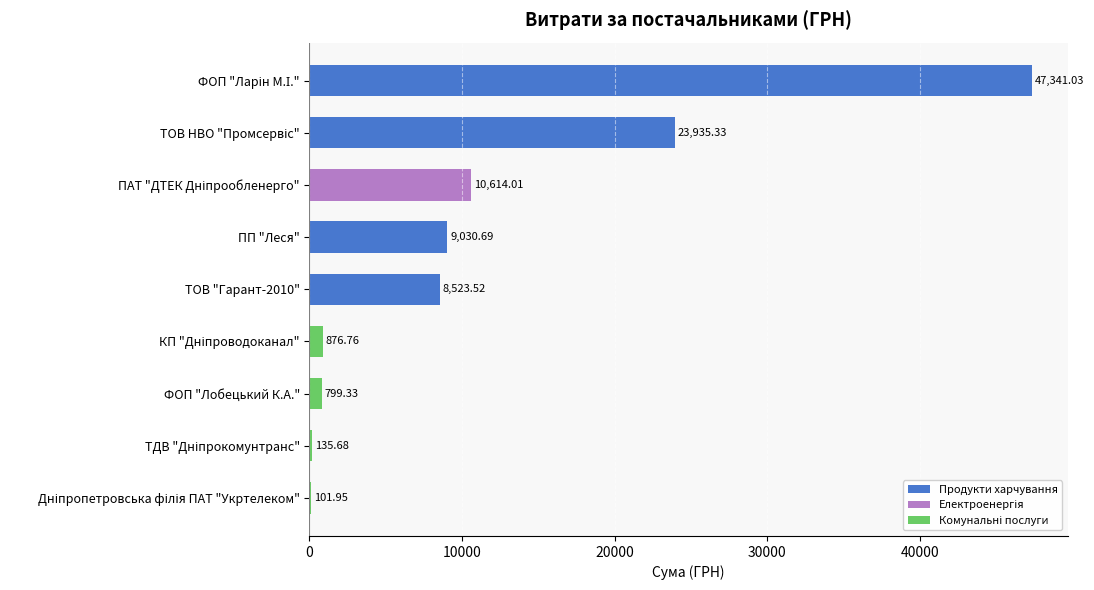

What is the change in value from ФОП "Лобецький К.А." to ПП "Леся"?

+8231.4